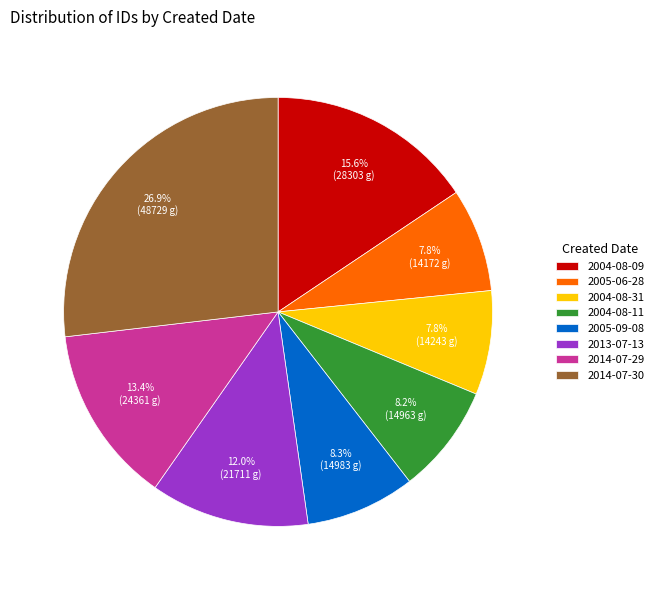

Which slice is the largest?

2014-07-30